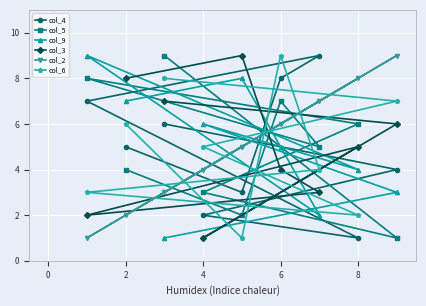

What is the difference between the maximum and second lowest values in the col_6 series?

7